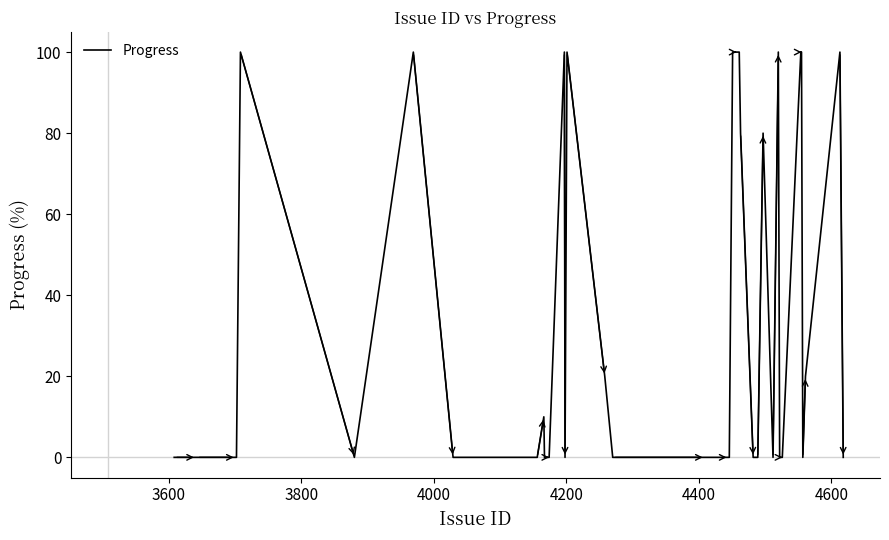

What is the greatest value displayed?

100